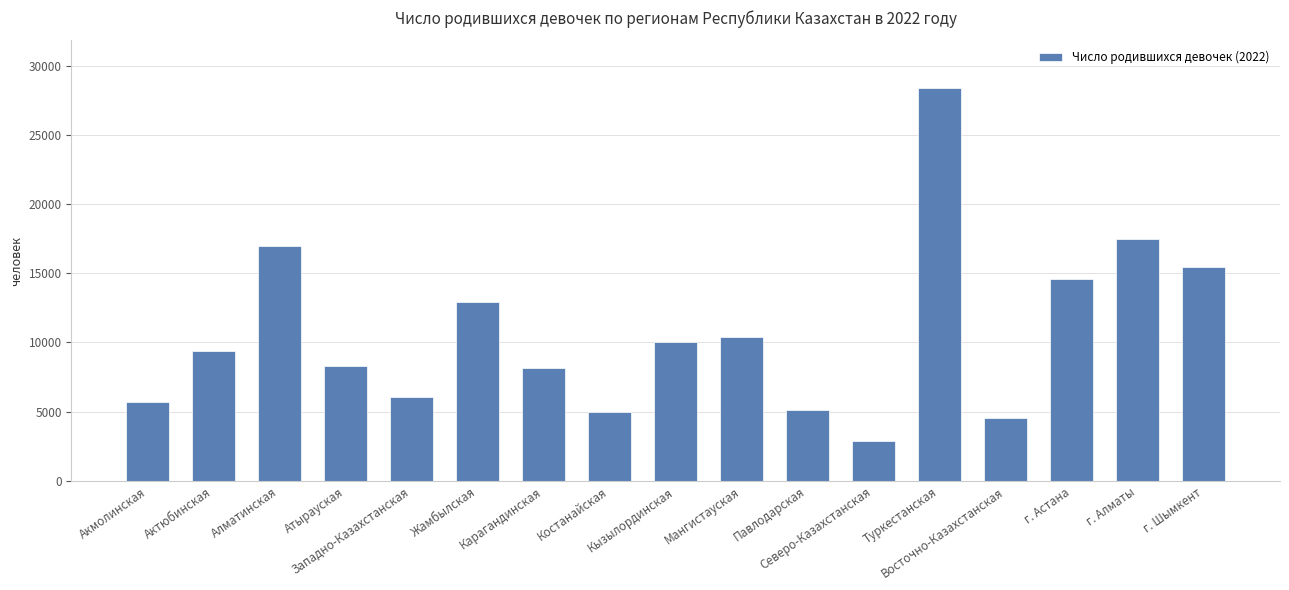

What is the maximum value shown in the chart?

28409